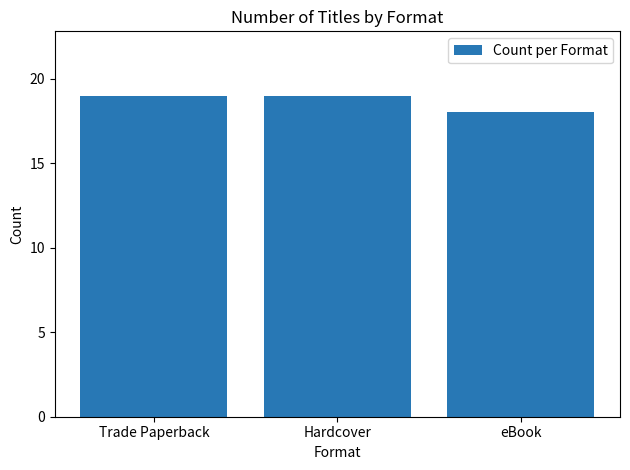

What is the average value?

19